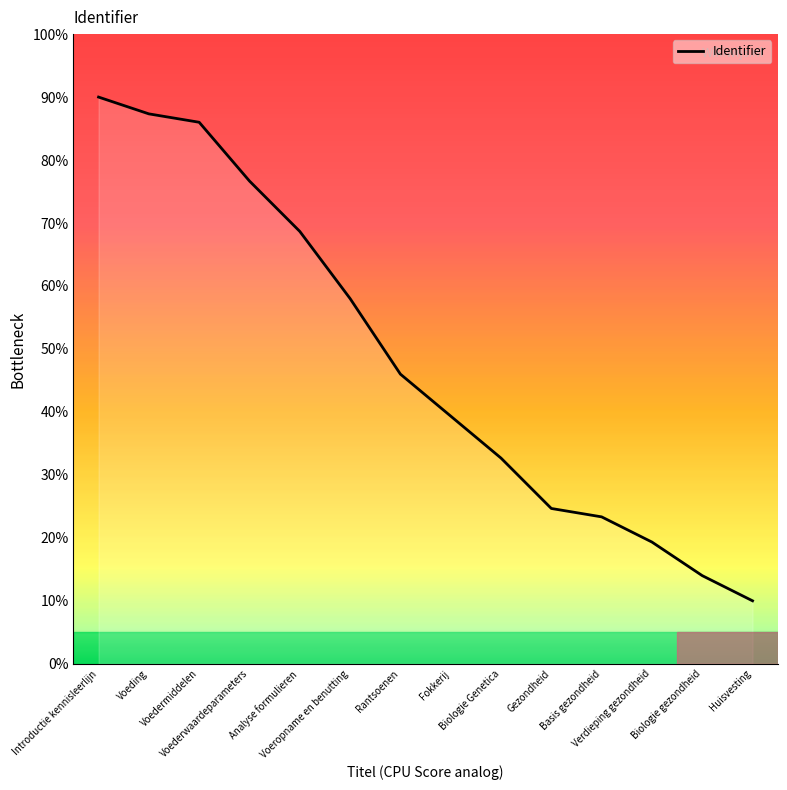

List the labels in order of value, largest first.

Introductie kennisleerlijn, Voeding, Voedermiddelen, Voederwaardeparameters, Analyse formulieren, Voeropname en benutting, Rantsoenen, Fokkerij, Biologie Genetica, Gezondheid, Basis gezondheid, Verdieping gezondheid, Biologie gezondheid, Huisvesting